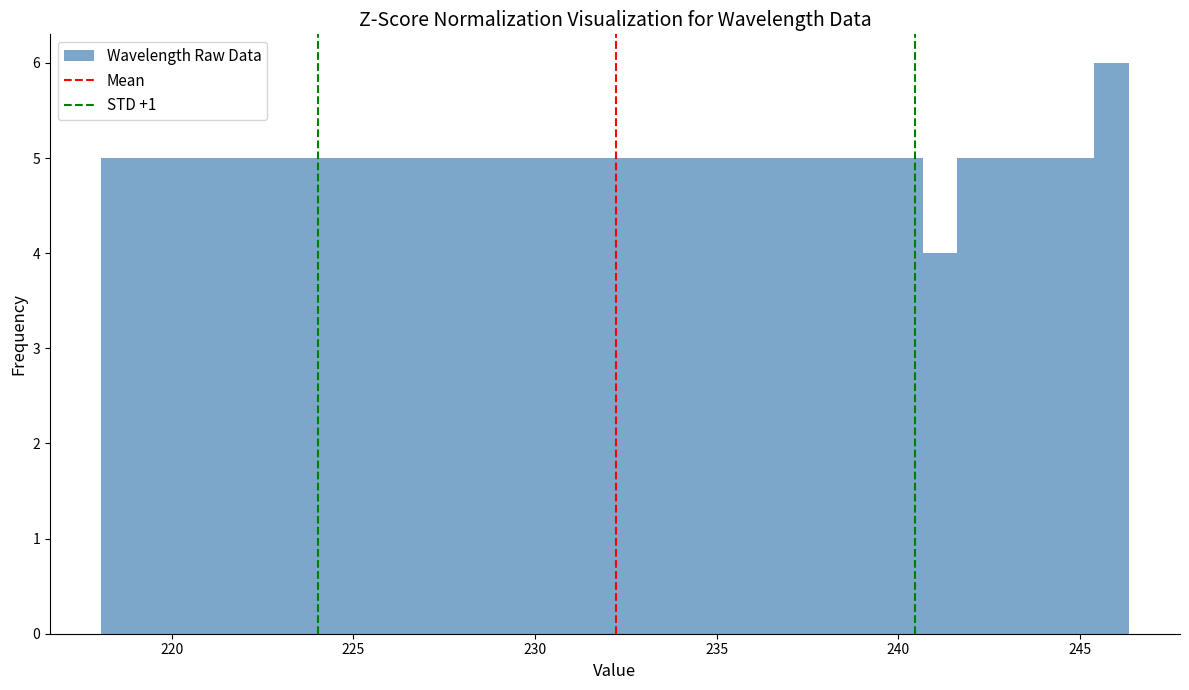

Around what value on the x-axis is the tallest bar? Give the approximate position of its centre, as read against the axis.

246.0